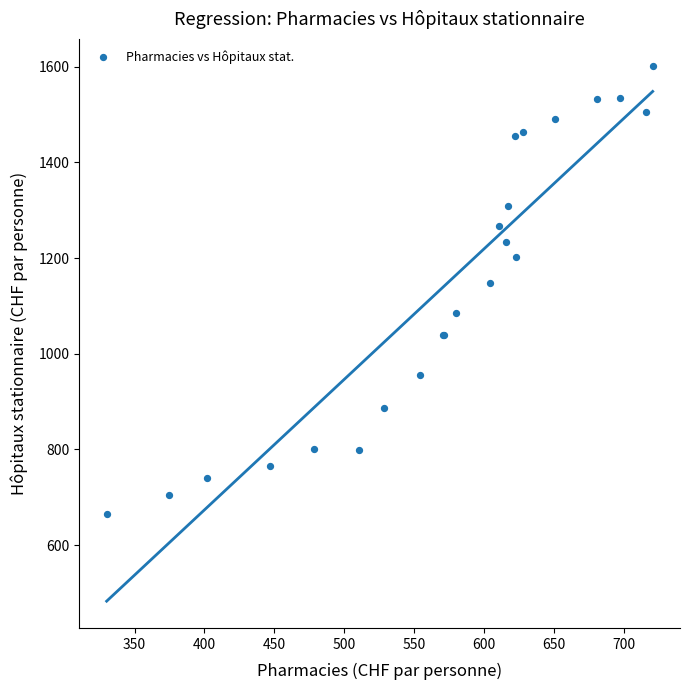

What Y value in the scatter plot is closest to 1133?

1146.8